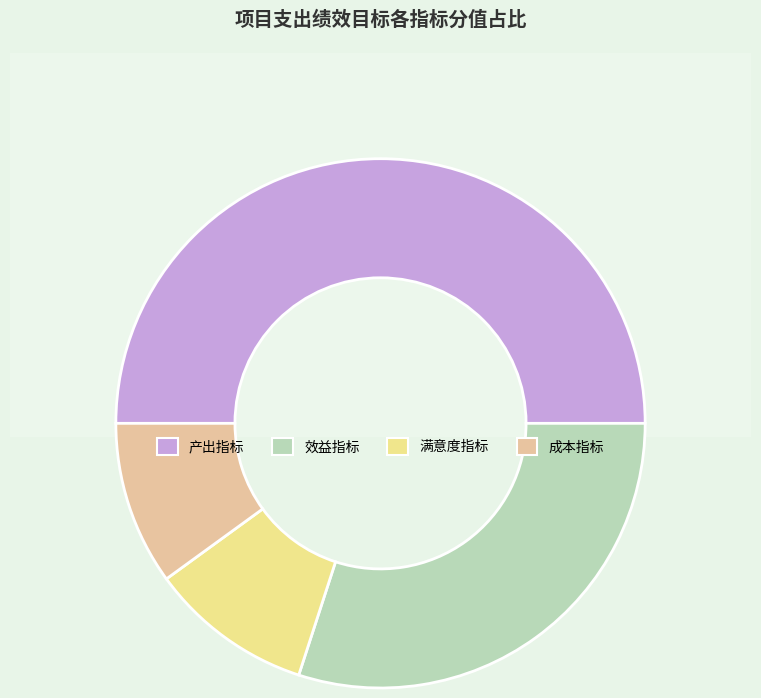

What portion of the pie excludes 效益指标?

70.0%